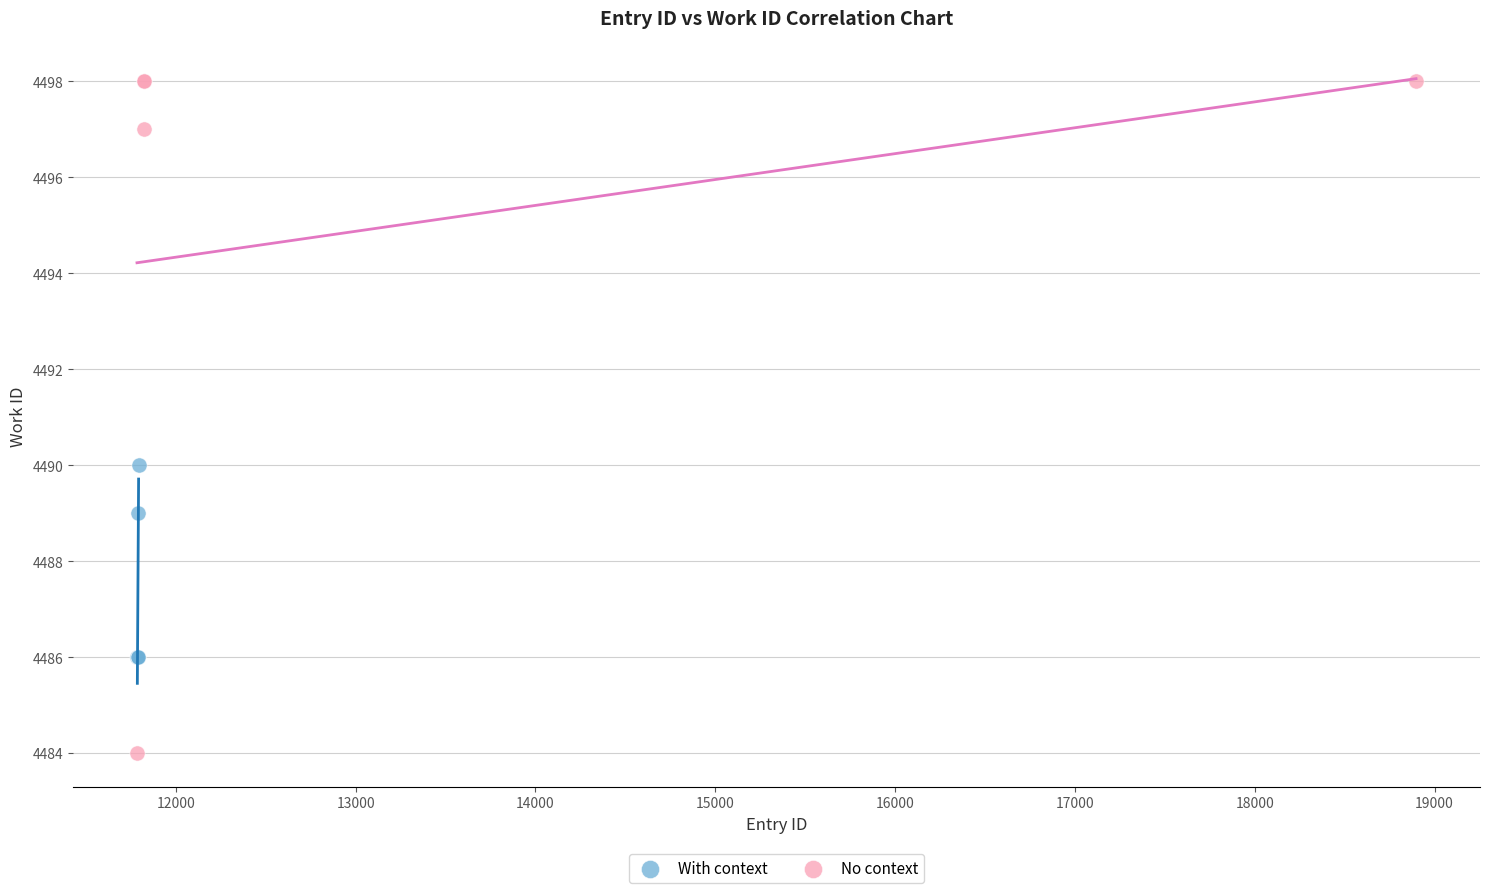

Which series reaches the minimum Y coordinate?

No context